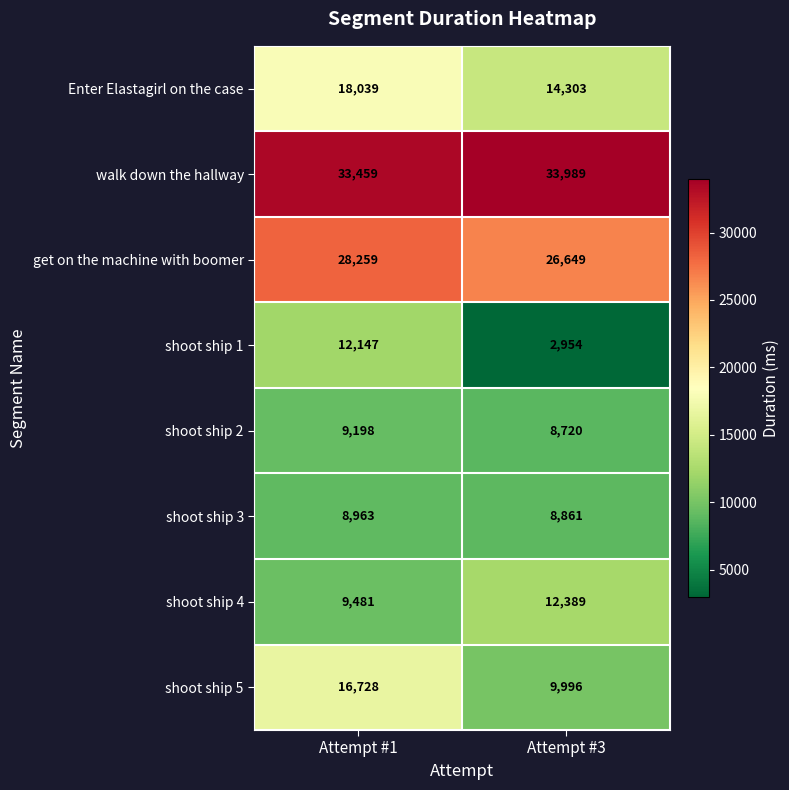

How many categories are shown in the chart?

2